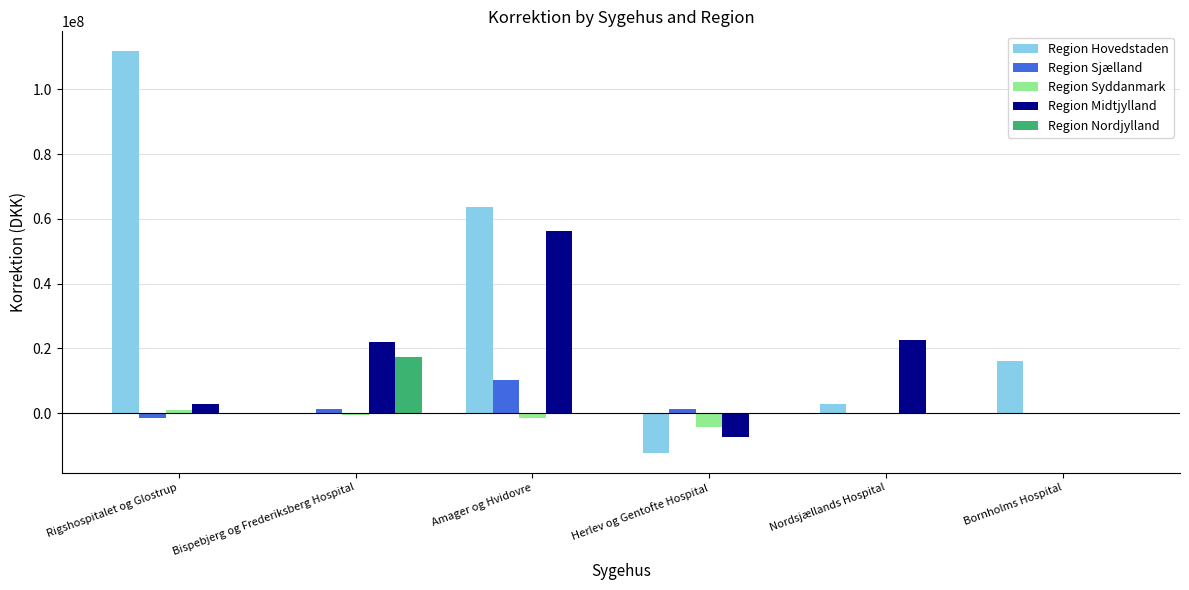

Between Herlev og Gentofte Hospital and Nordsjællands Hospital, which series saw the biggest shift?

Region Midtjylland